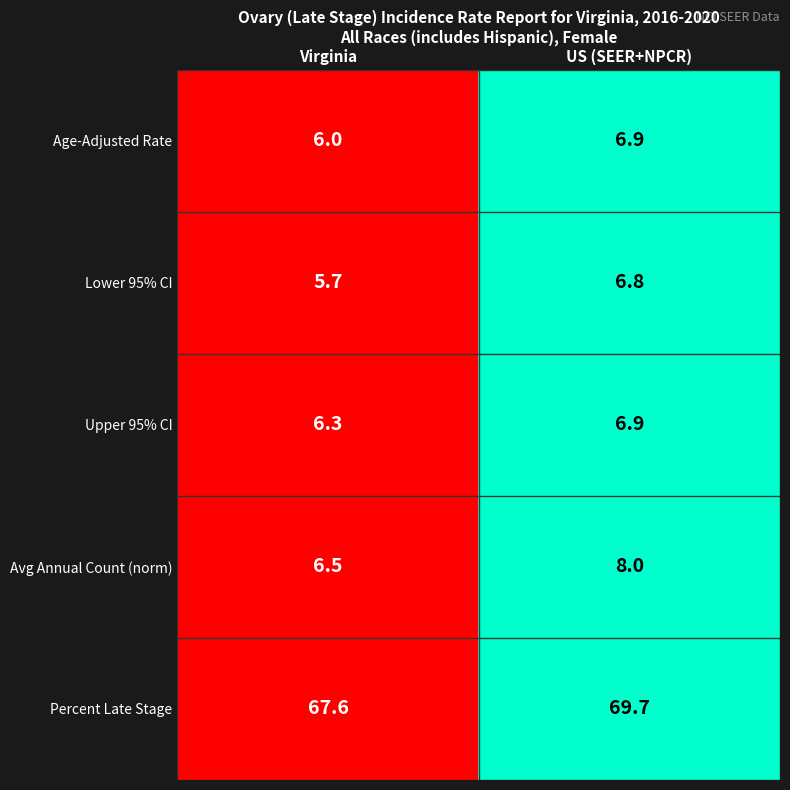

Is it true that Percent Late Stage equals 95.7 at US (SEER+NPCR)?

False